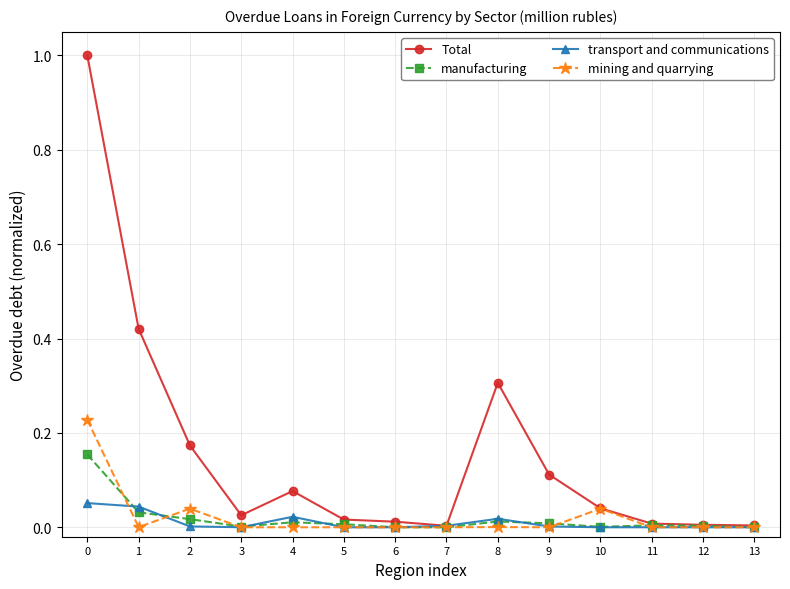

Which series has the largest total across all categories?

Total